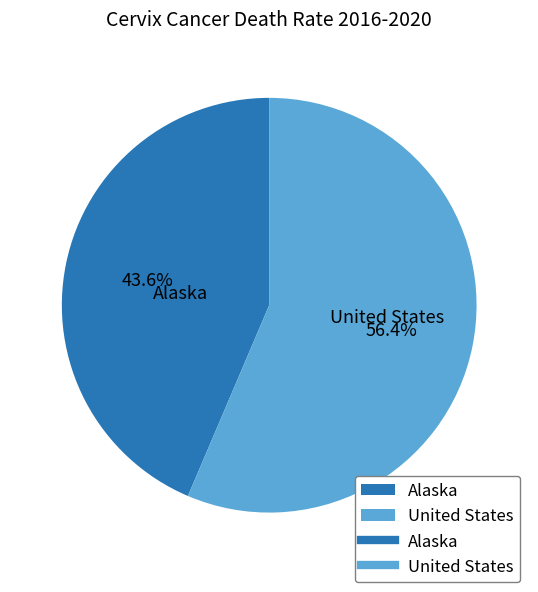

How many segments does this pie chart have?

2